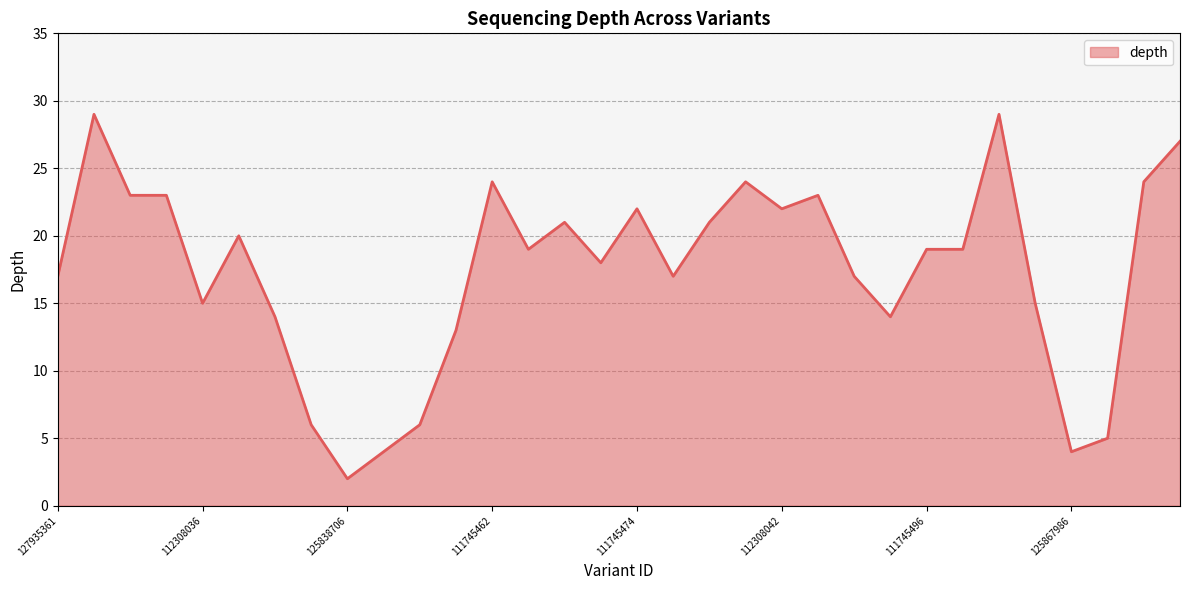

Reading left to right, extract all data points from this chart.

17	29	23	23	15	20	14	6	2	4	6	13	24	19	21	18	22	17	21	24	22	23	17	14	19	19	29	15	4	5	24	27